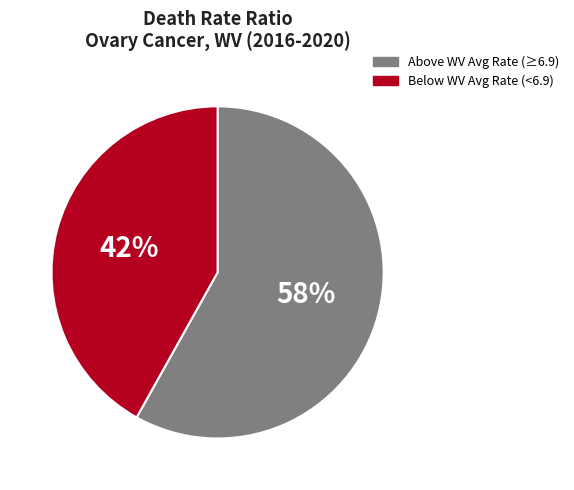

To the nearest percent, what is the average slice percentage?

50%